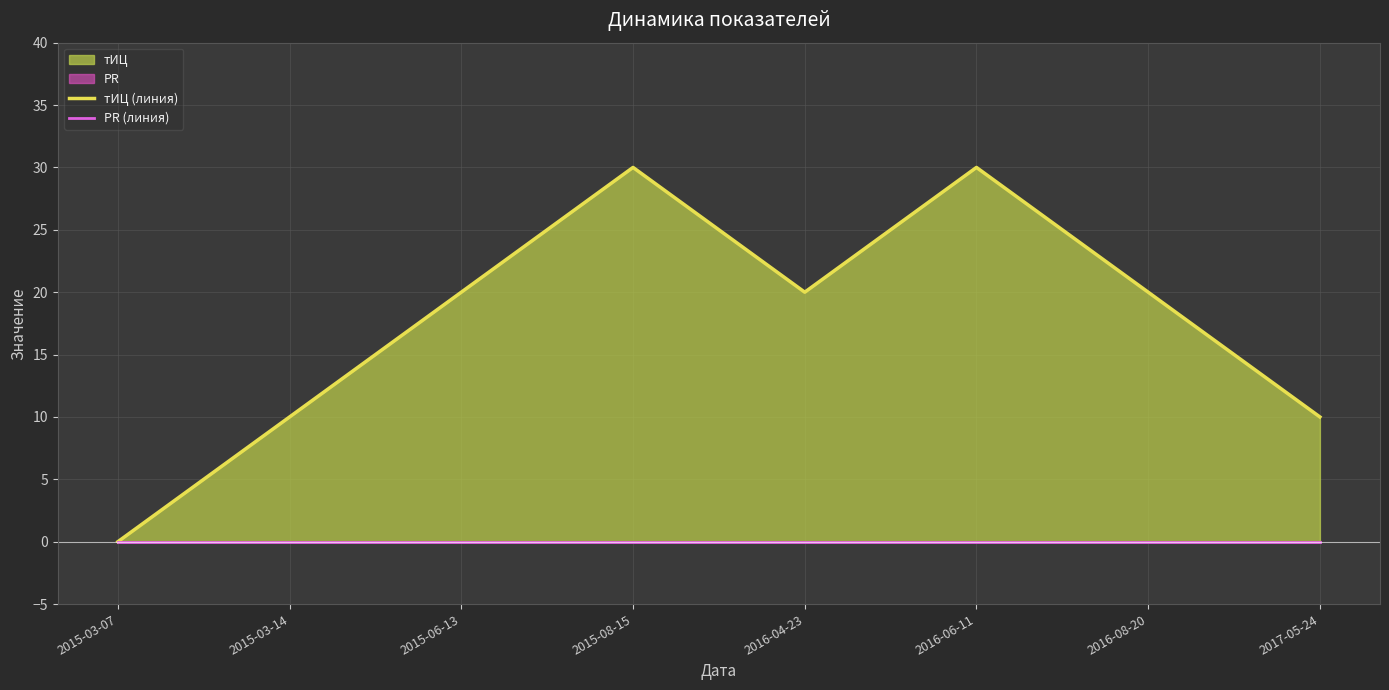

Count the number of categories in the chart.

8